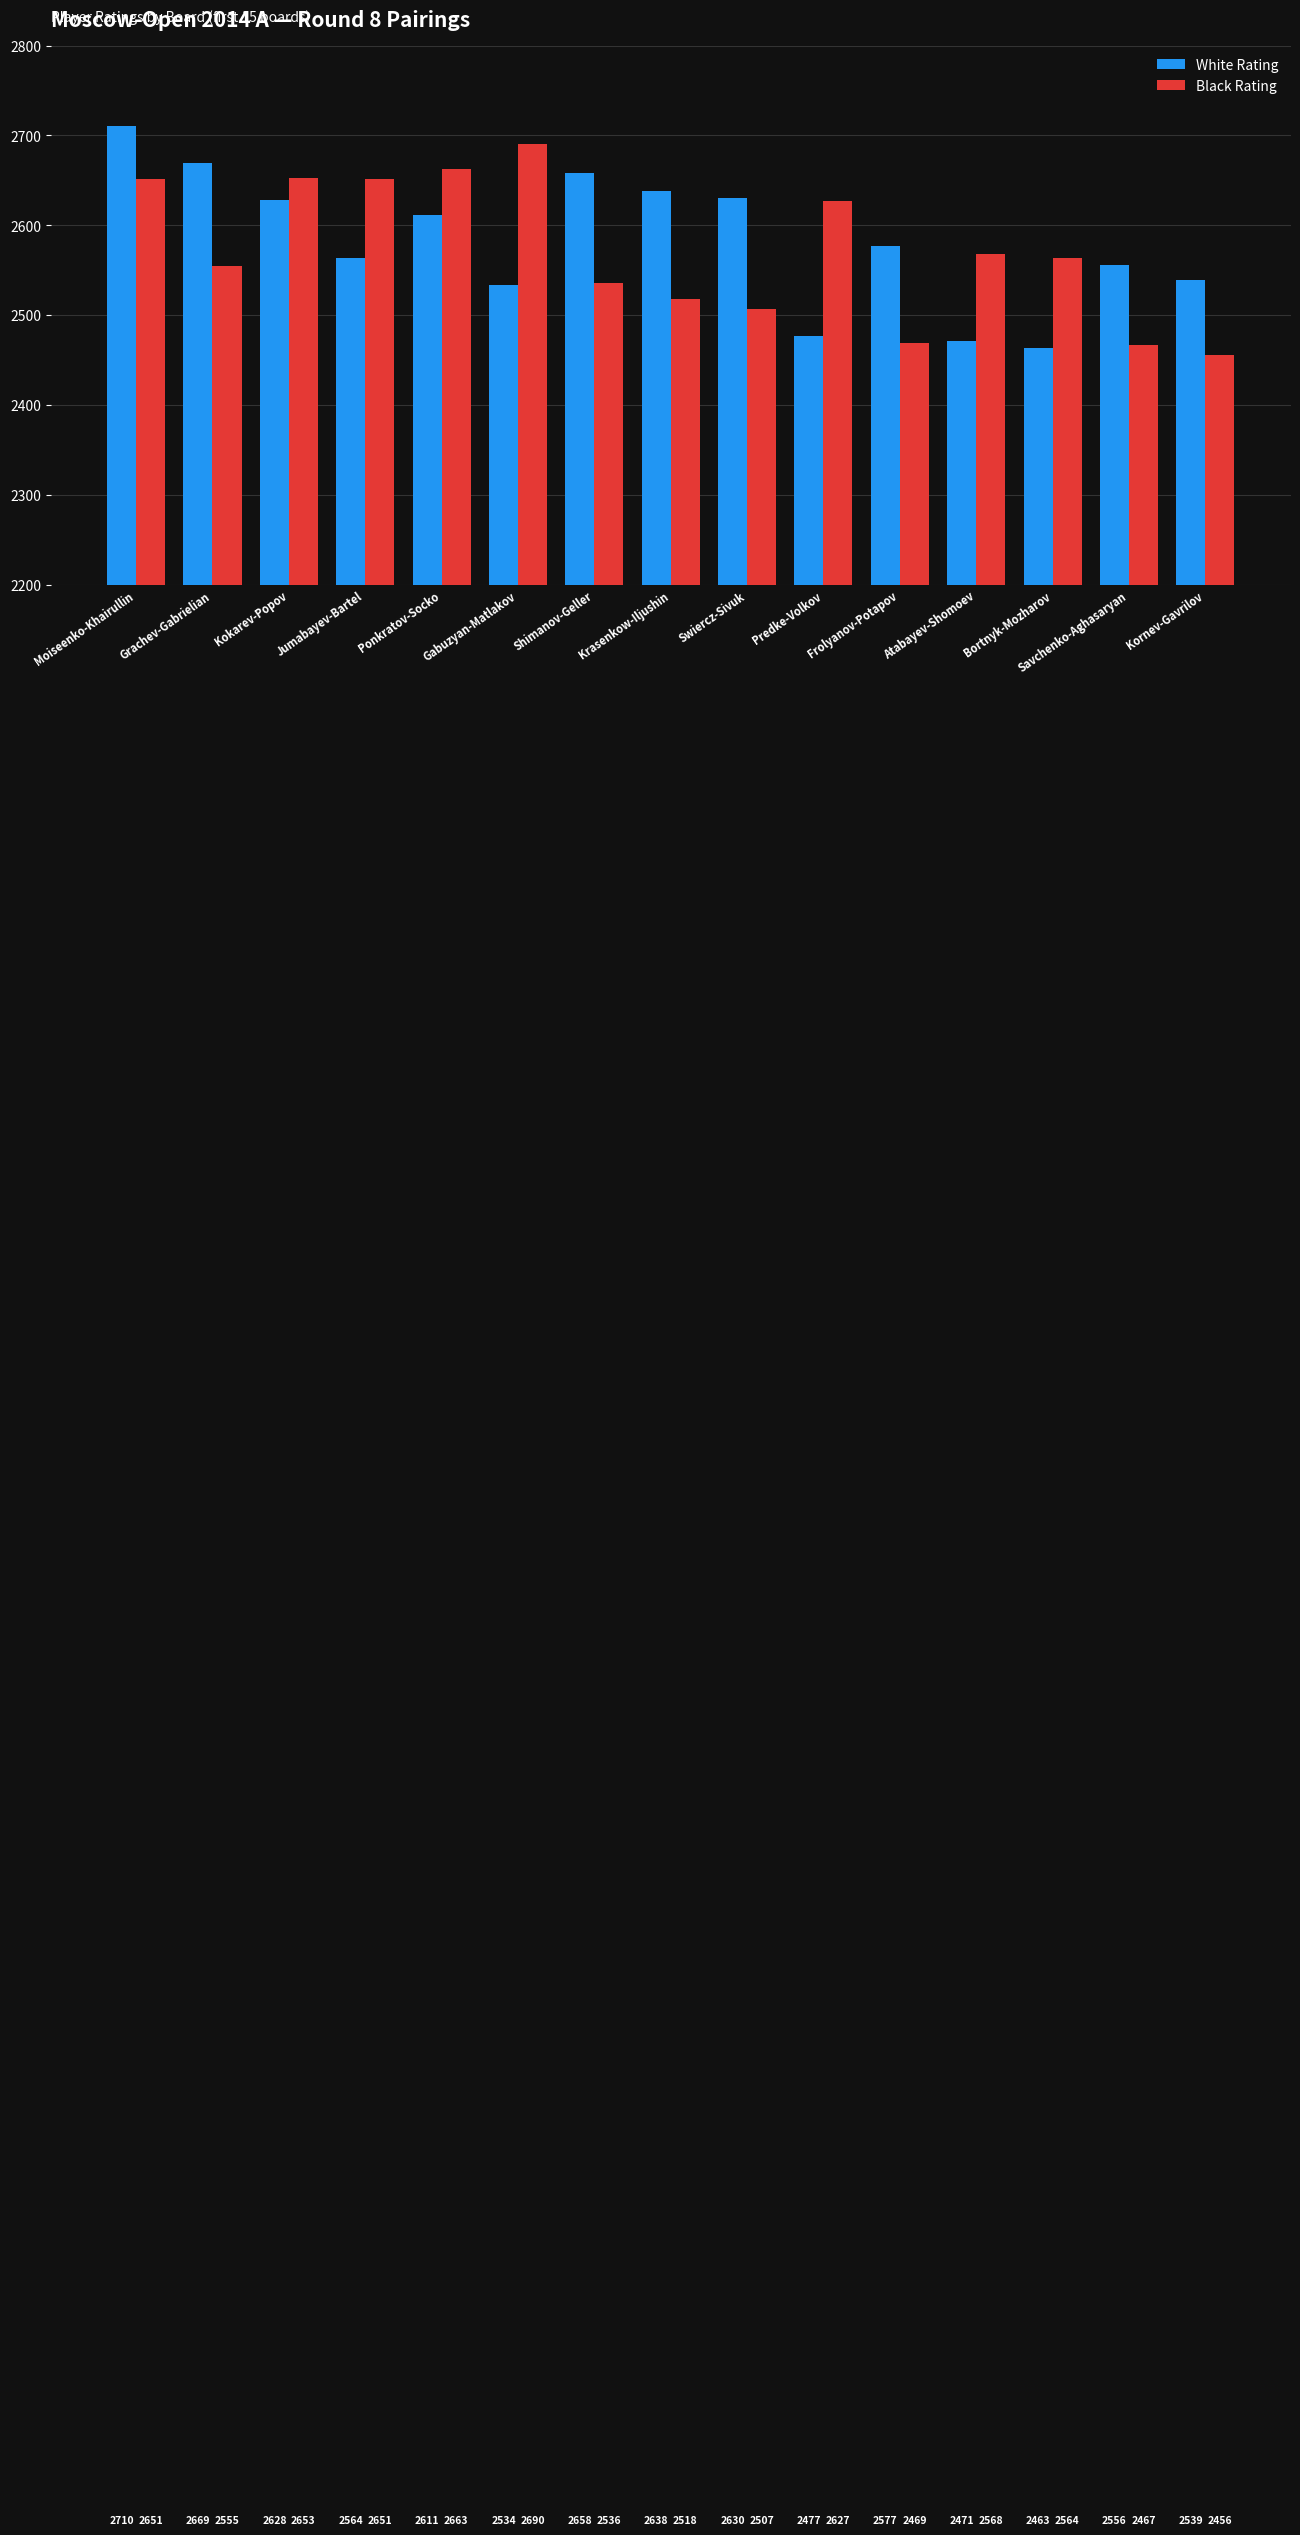

Count the number of categories in the chart.

15